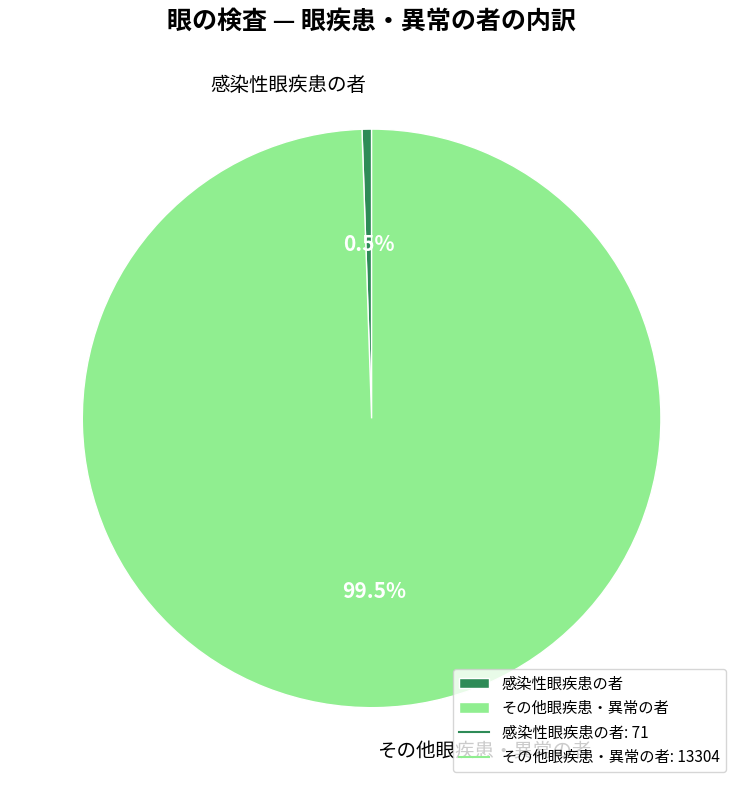

Count the number of slices in the pie.

2